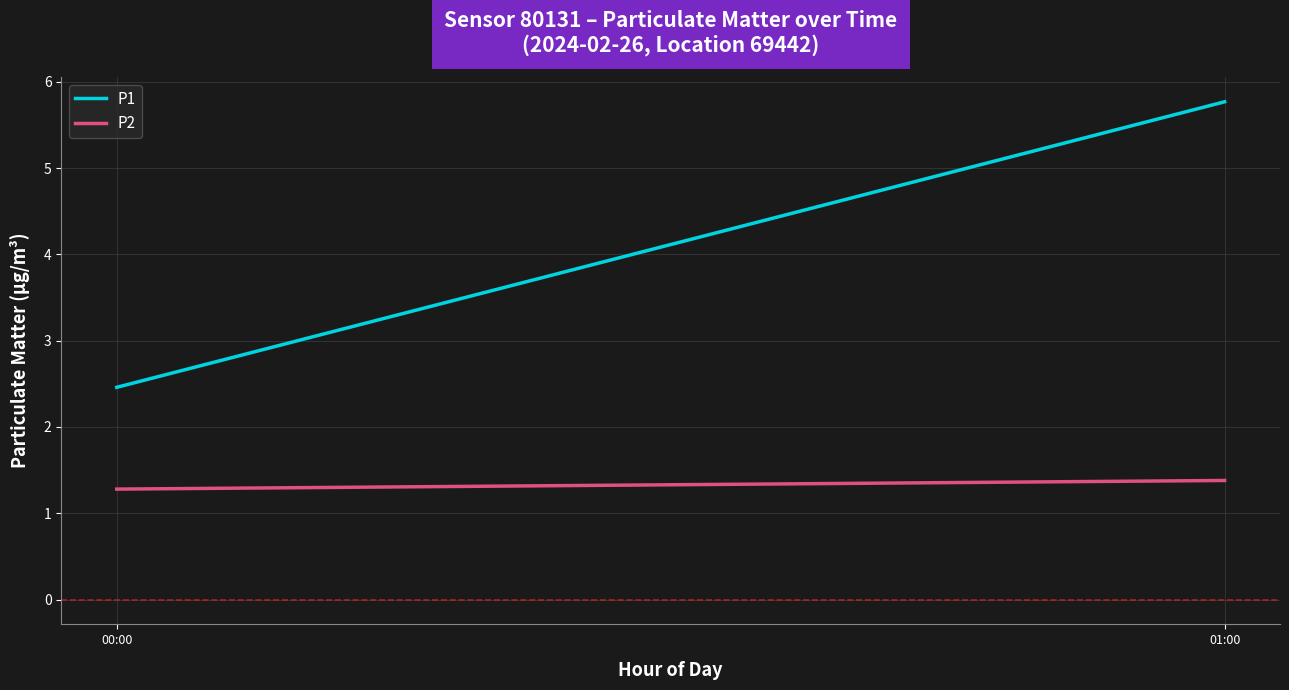

At how many categories does at least one series exceed 4?

1